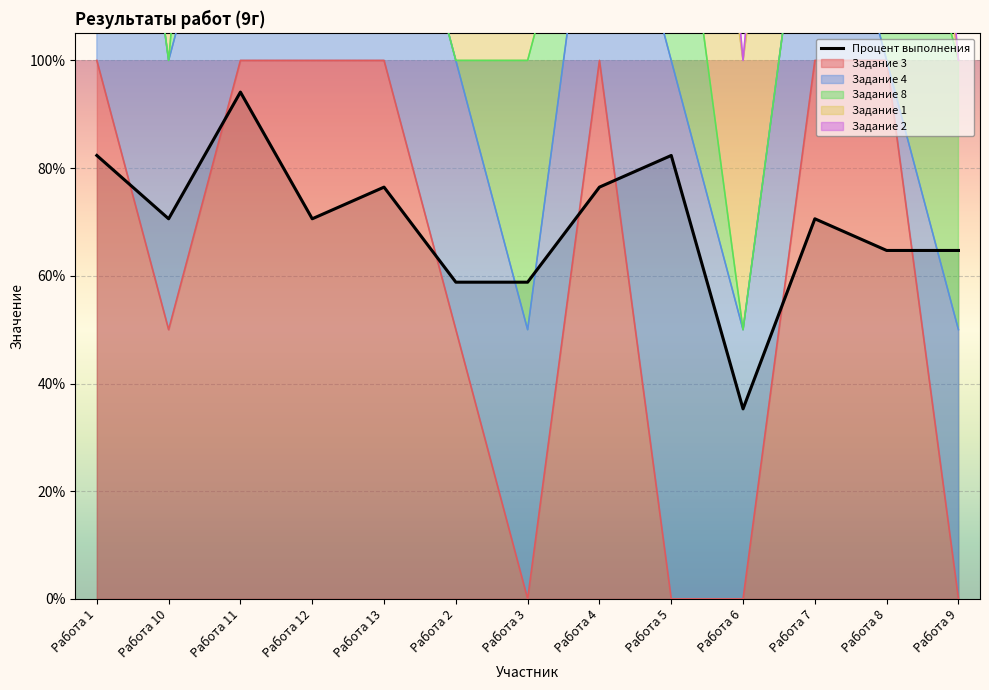

What is the sum of the values at Работа 3 and Работа 13?

135.3